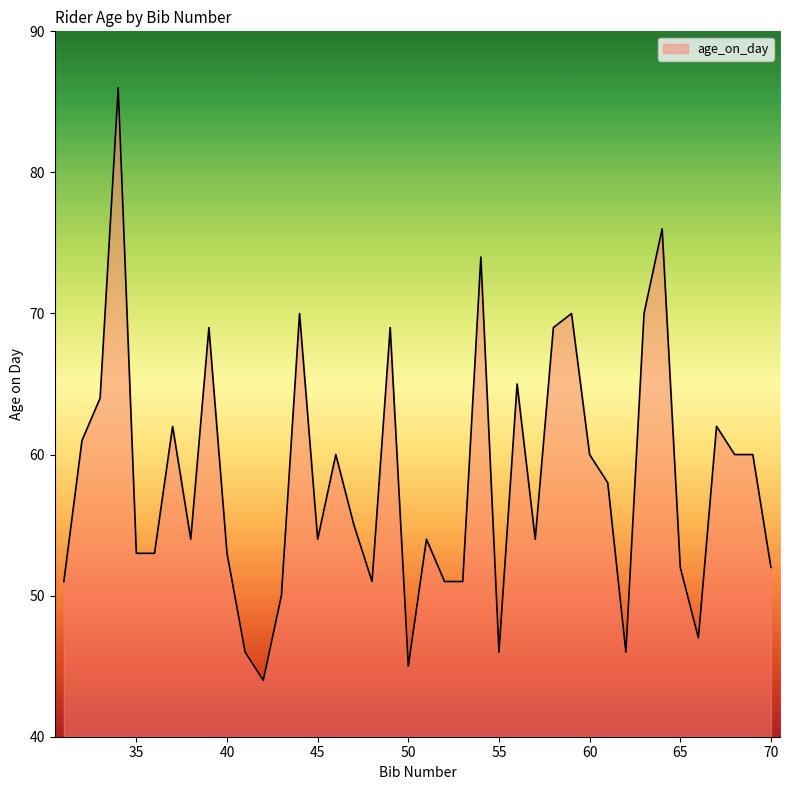

What is the smallest value displayed?

44